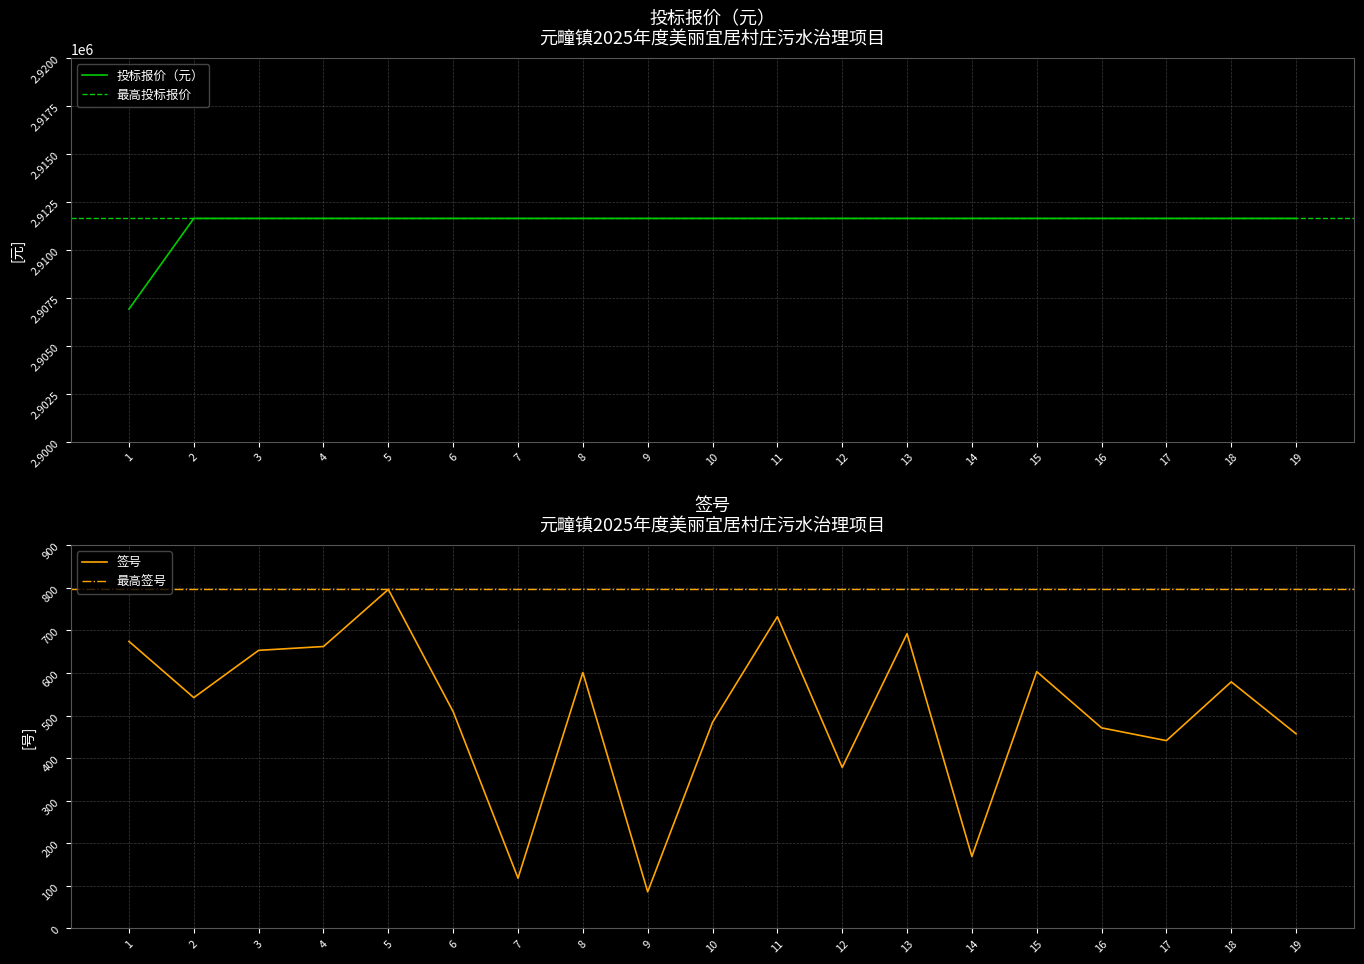

True or false: 签号 and 投标报价（元） cross at least once.

False